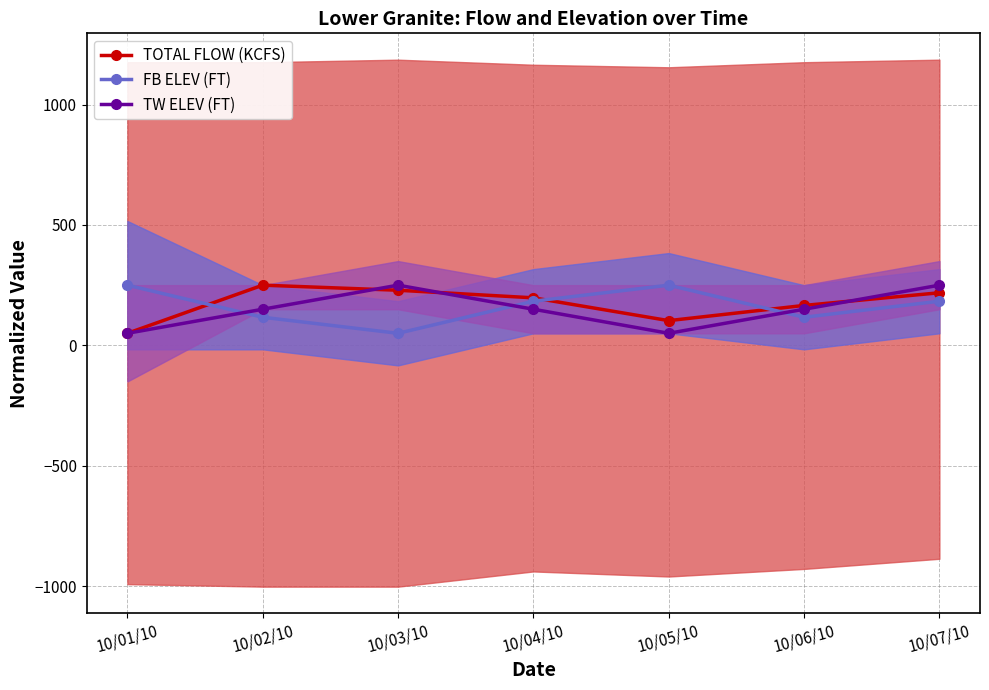

What is the label of the 2nd point from the left?

10/02/10